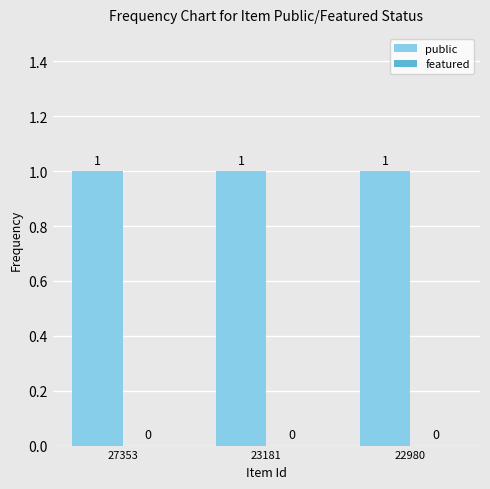

At which label is public closest to 1?

27353